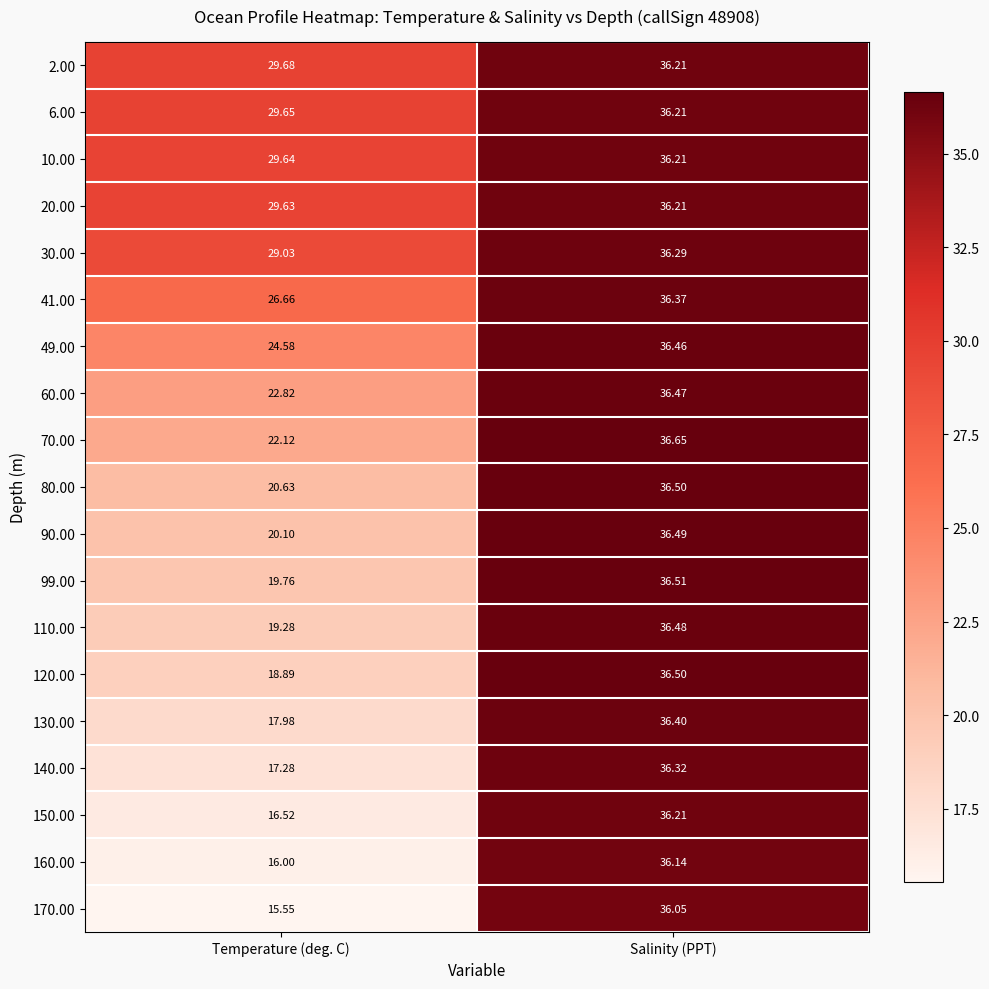

List the labels in order of 60.00 value, smallest first.

Temperature (deg. C), Salinity (PPT)